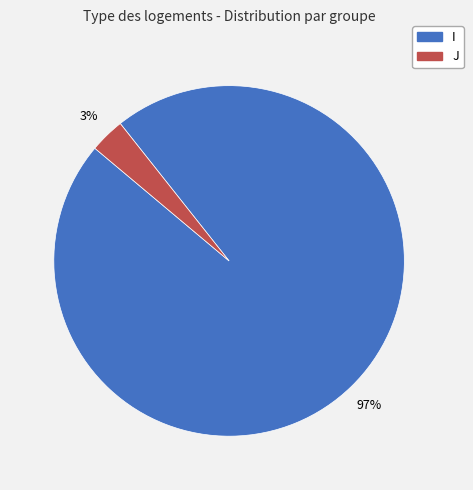

What percentage is the J slice, to the nearest percent?

3%